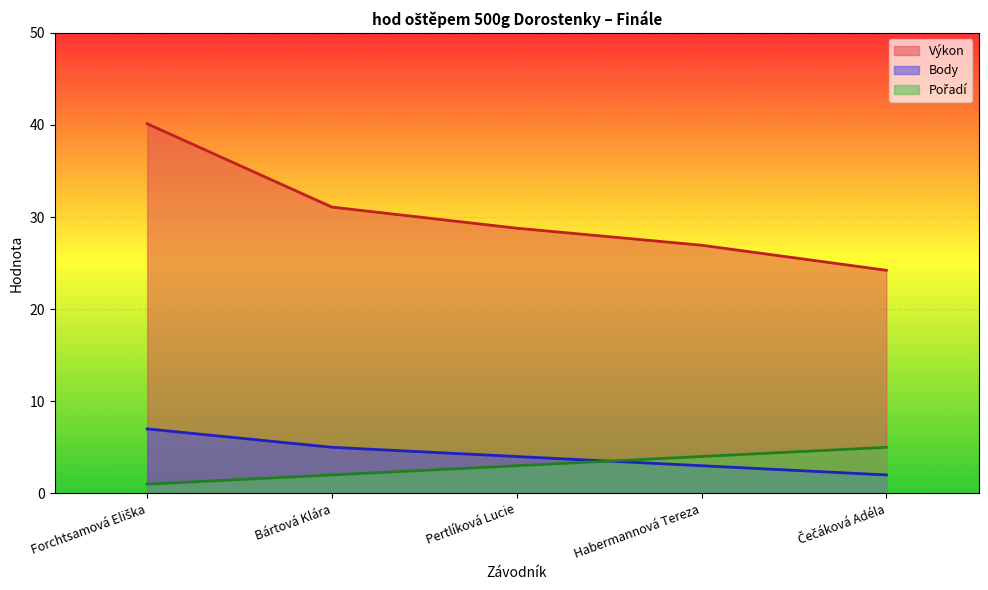

How many Pořadí values are between 2 and 4?

3